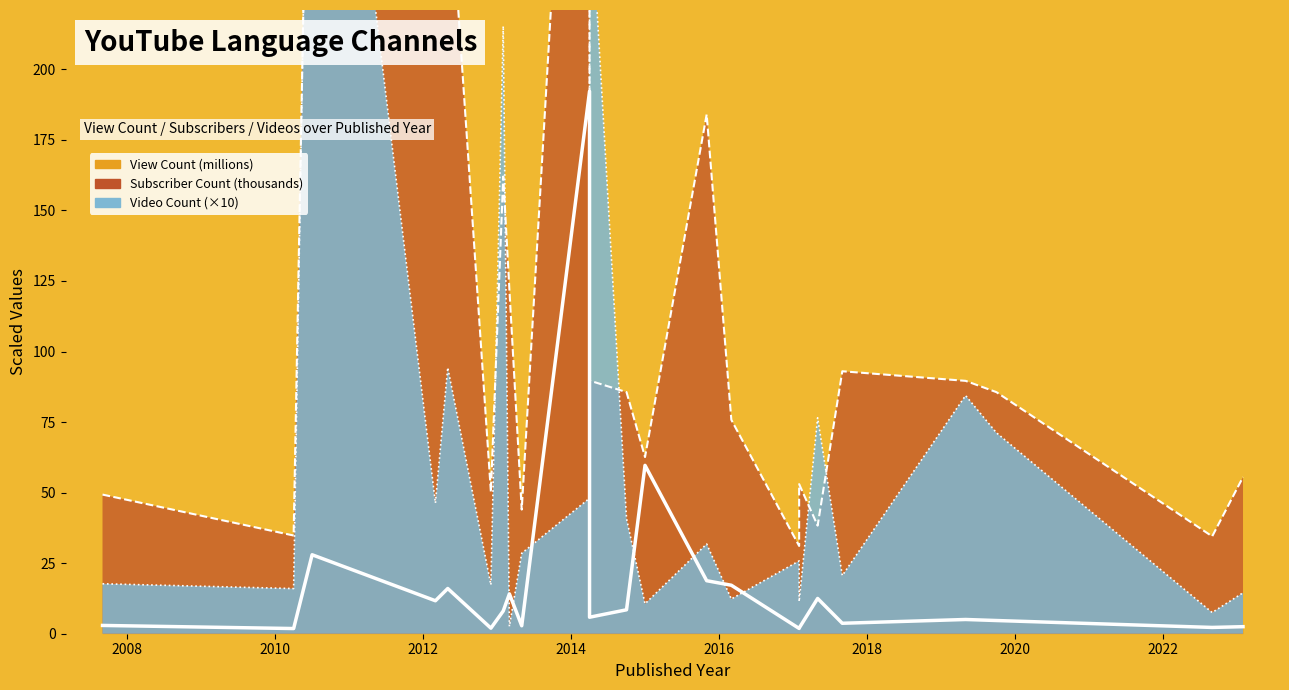

Reading left to right, extract all data points from this chart.

View Count: 2.9	1.8	28.0	11.7	16.0	2.0	8.1	14.1	2.8	192.2	5.8	8.5	59.7	18.8	17.2	1.9	2.0	12.5	3.7	5.0	4.7	2.2	2.5
Subscriber Count: 49.3	34.8	389.0	274.0	276.0	50.2	162.0	122.0	44.0	456.0	89.7	85.6	62.6	184.0	75.8	31.1	53.0	38.3	93.0	89.6	85.6	34.5	55.5
Video Count: 17.7	16.0	406.5	46.3	94.3	17.3	215.3	2.6	28.5	48.0	266.8	40.8	10.6	31.8	12.3	25.8	11.4	76.5	20.6	84.4	71.2	7.5	14.5